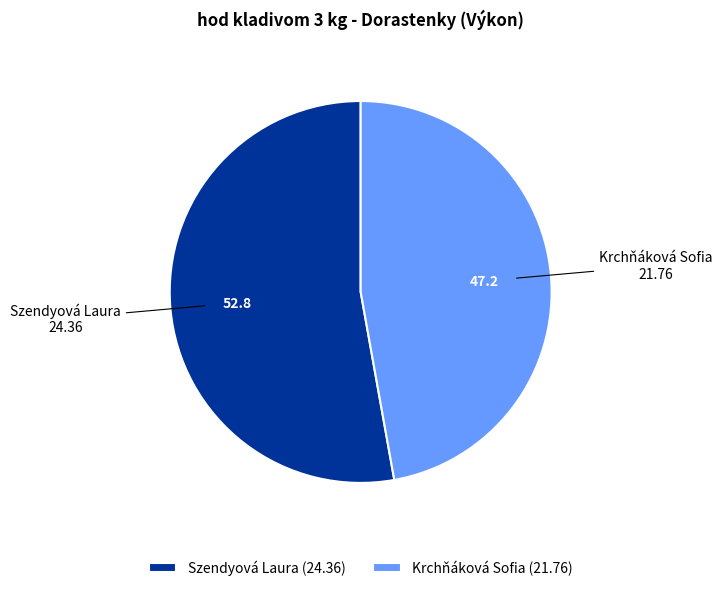

Rank the categories by value from highest to lowest.

Szendyová Laura, Krchňáková Sofia